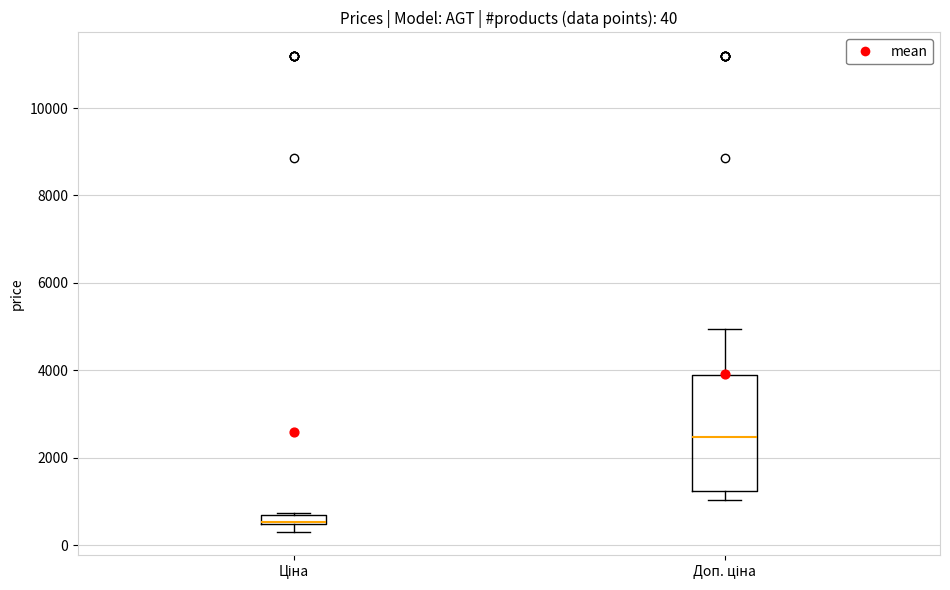

Which box is the tallest, from its lower edge to its upper edge?

Доп. ціна